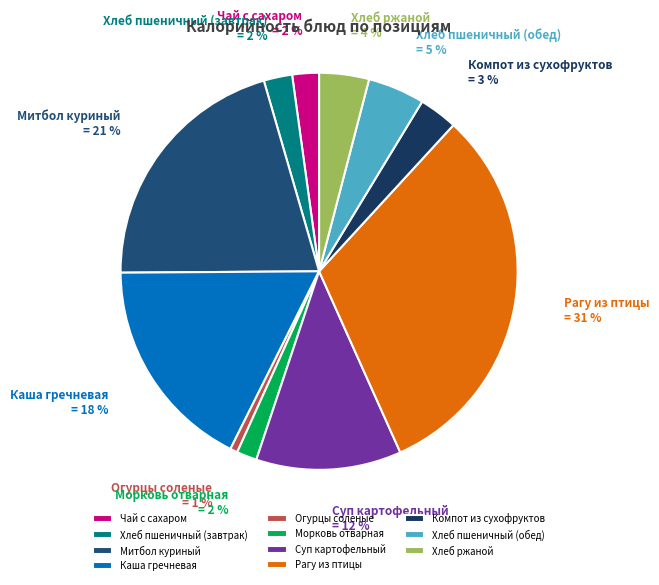

To the nearest percent, what is the average slice percentage?

9%